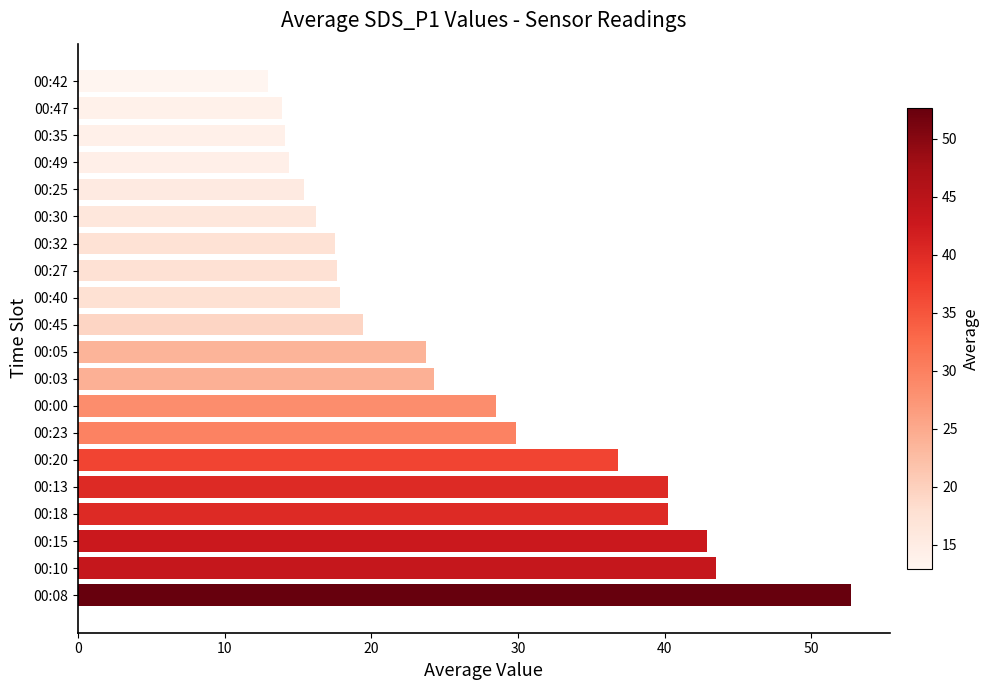

What is the maximum value shown in the chart?

52.7